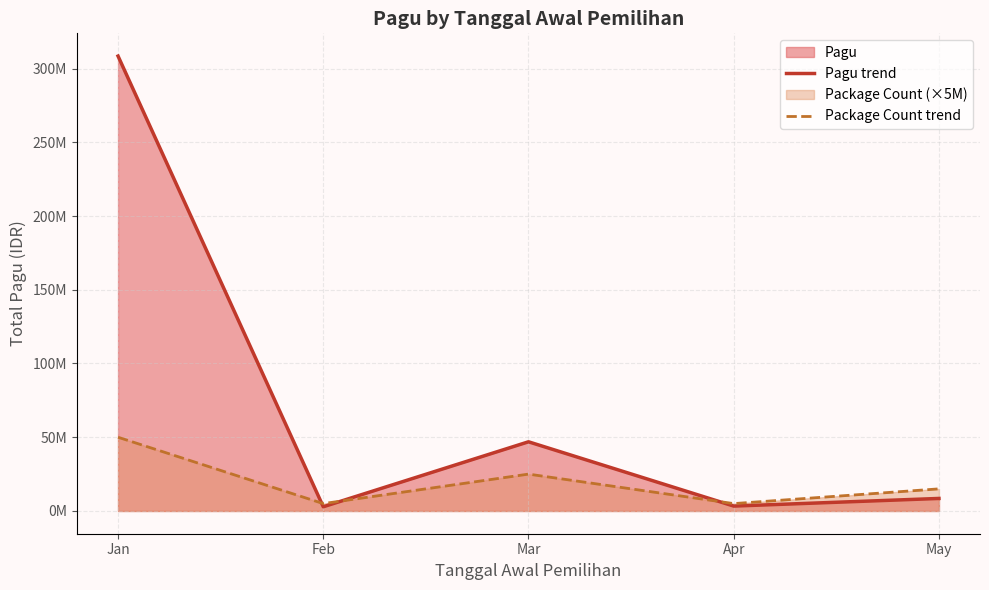

At which label does Package Count trend reach its minimum?

Feb